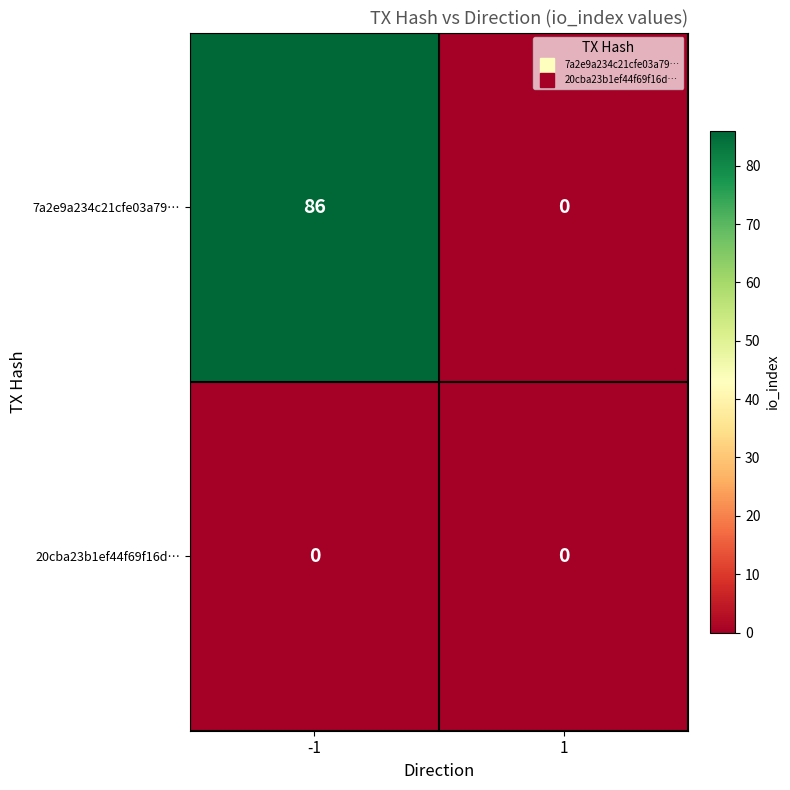

What is the difference between the highest and lowest values at -1?

86